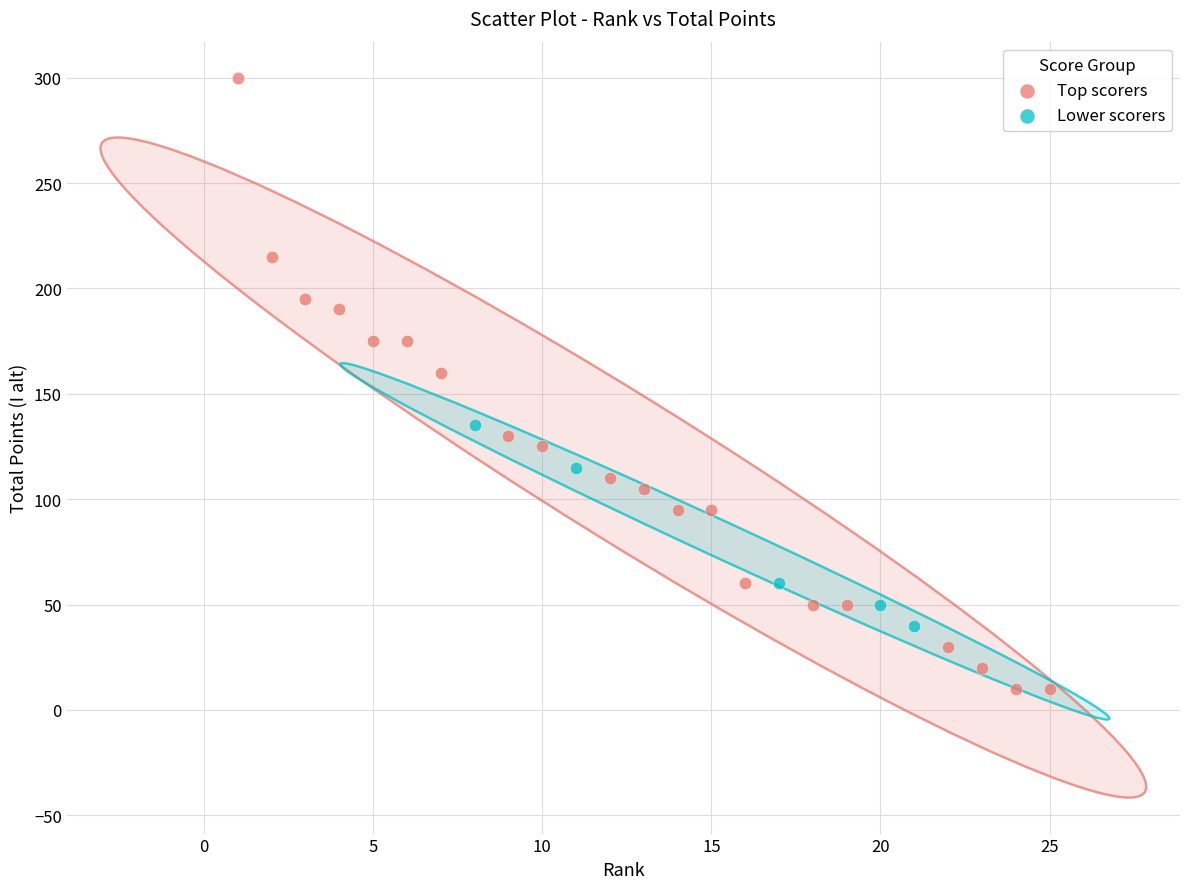

Which series contains the highest Y value?

Top scorers